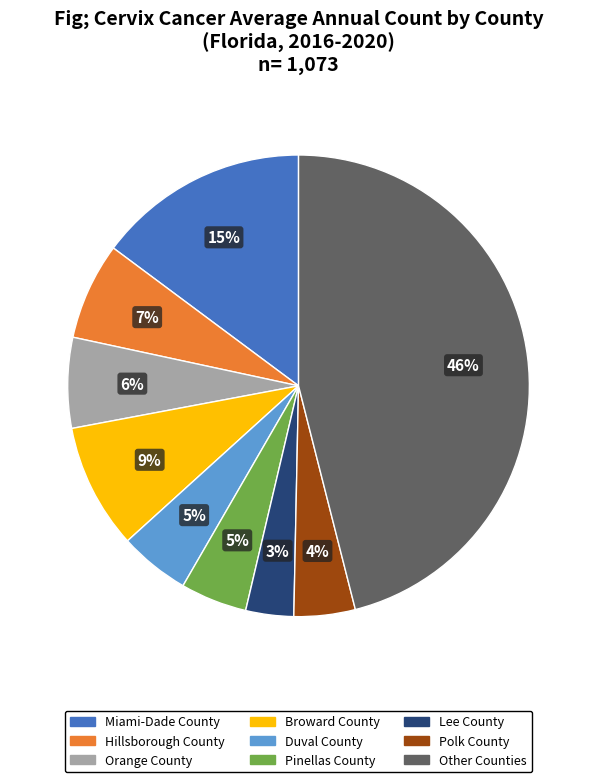

How many segments does this pie chart have?

9